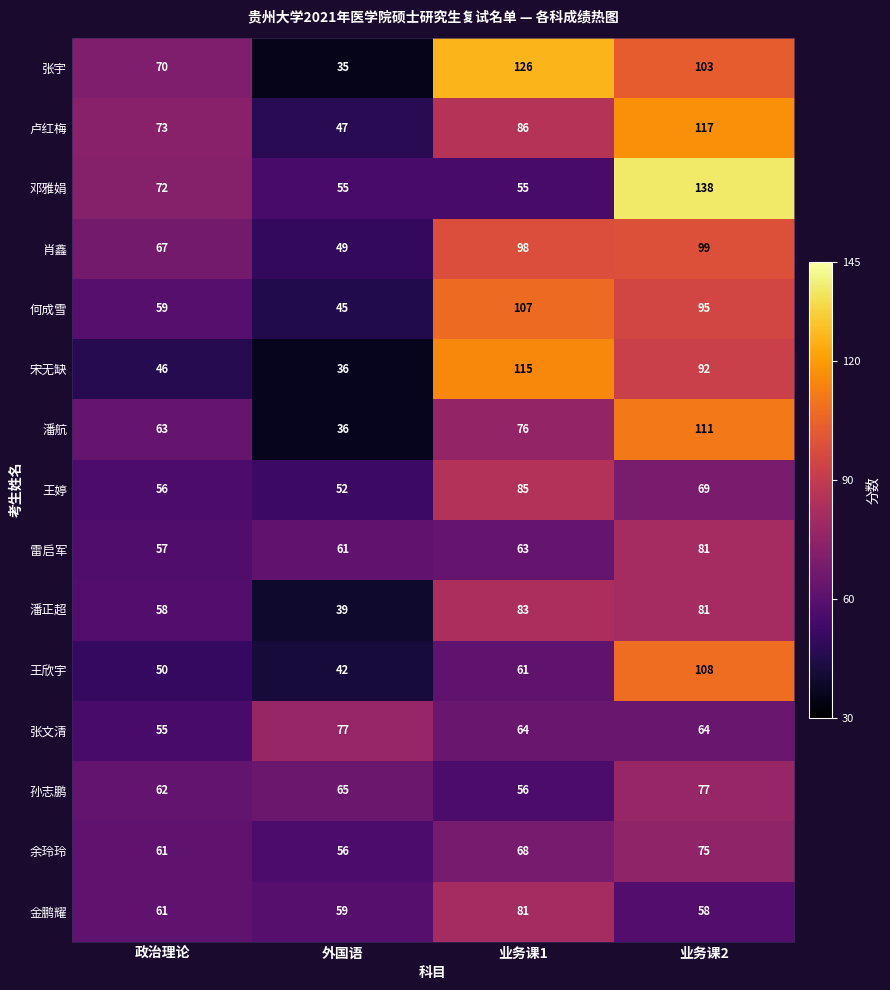

Rank the series at 业务课1 from highest to lowest value.

张宇, 宋无缺, 何成雪, 肖鑫, 卢红梅, 王婷, 潘正超, 金鹏耀, 潘航, 余玲玲, 张文清, 雷启军, 王欣宇, 孙志鹏, 邓雅娟